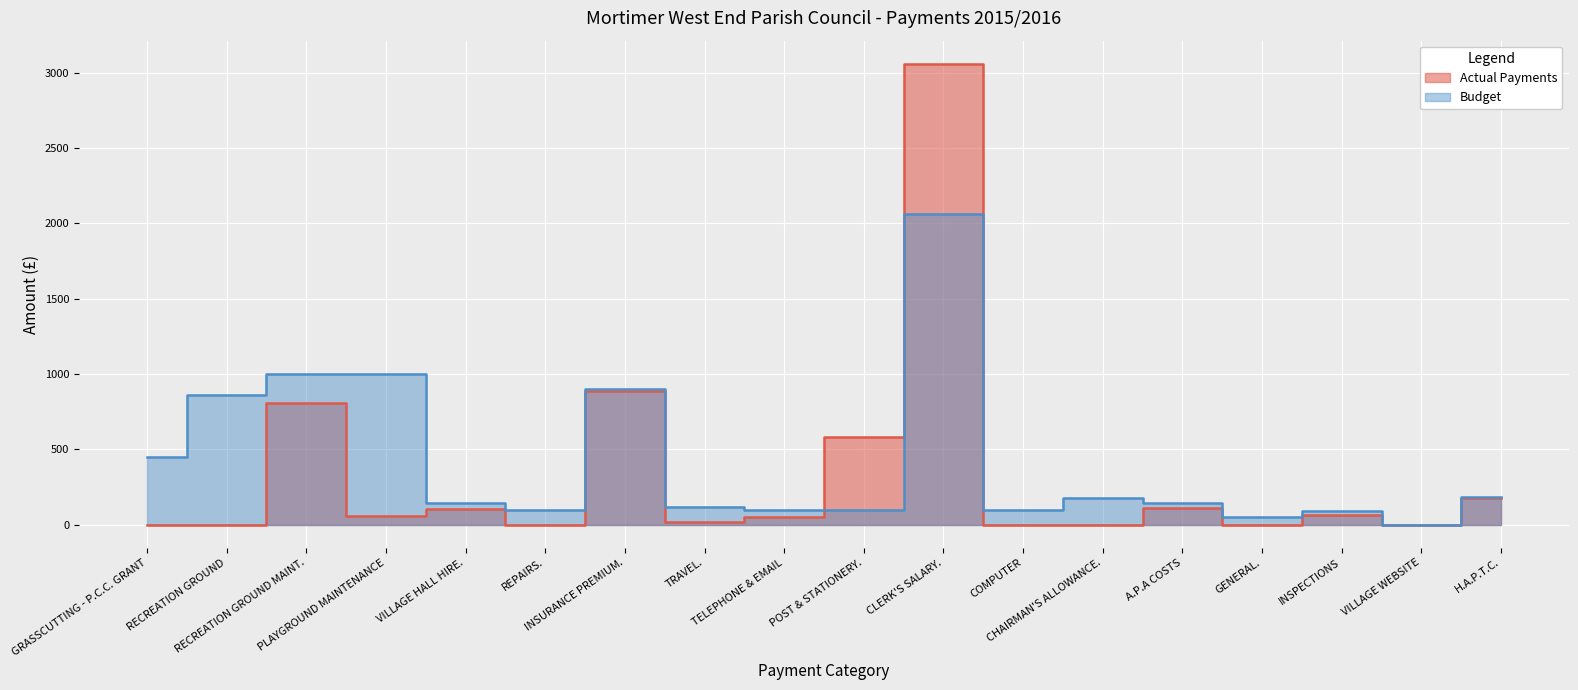

Reading left to right, extract all data points from this chart.

0.0	0.0	810.0	60.0	101.2	0.0	887.8	19.9	52.3	582.1	3060.3	0.0	0.0	109.0	0.0	65.0	0.0	177.0